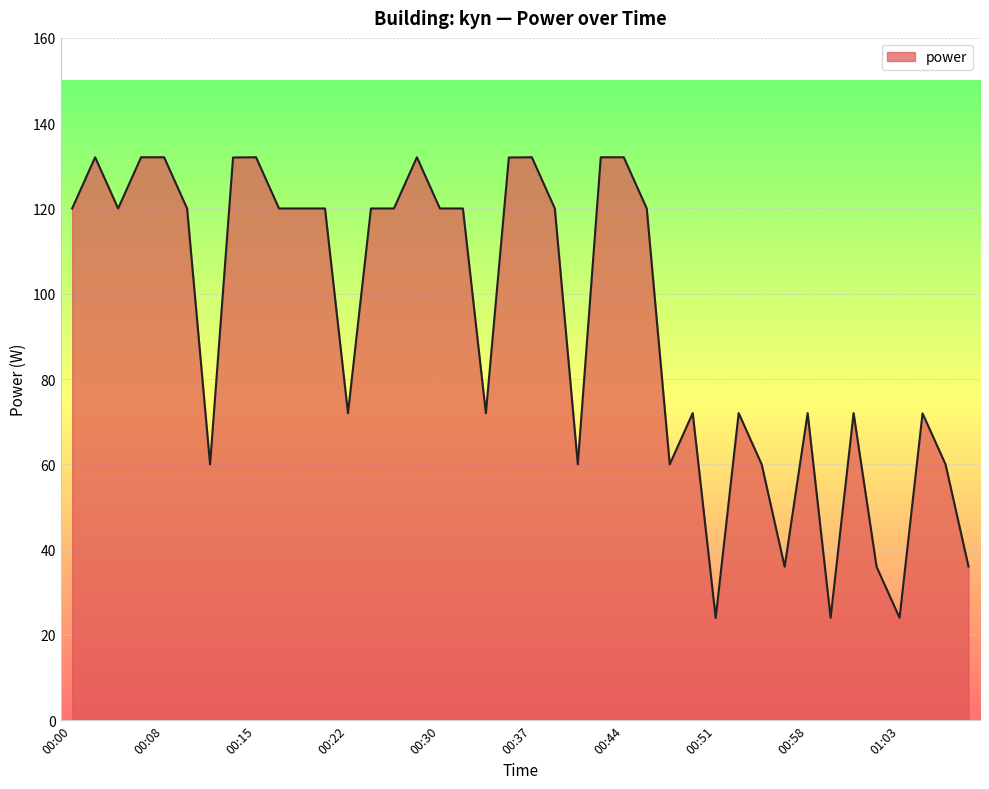

What is the minimum value shown in the chart?

24.0